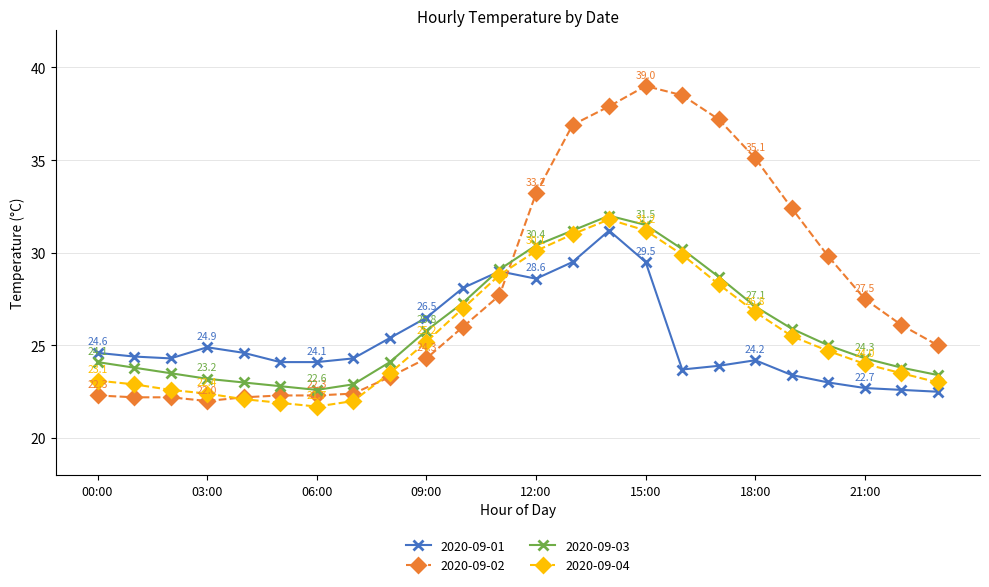

What is the value of the 2020-09-02 point at the 11th from the left?

26.0